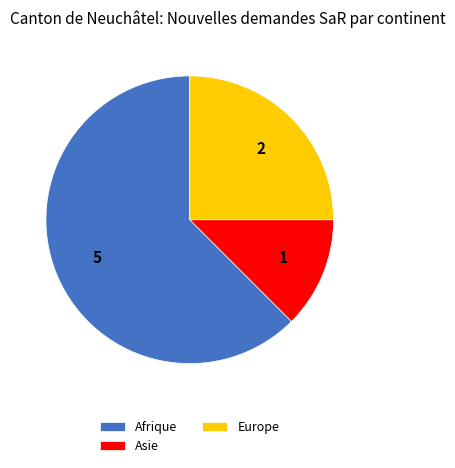

Rank the categories by value from highest to lowest.

Afrique, Europe, Asie